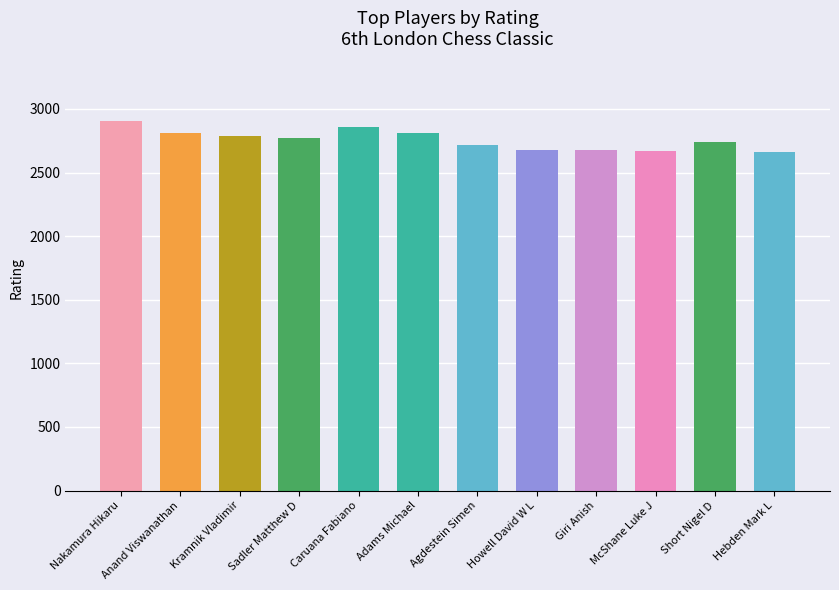

True or false: the data shows 4908 at Anand Viswanathan.

False